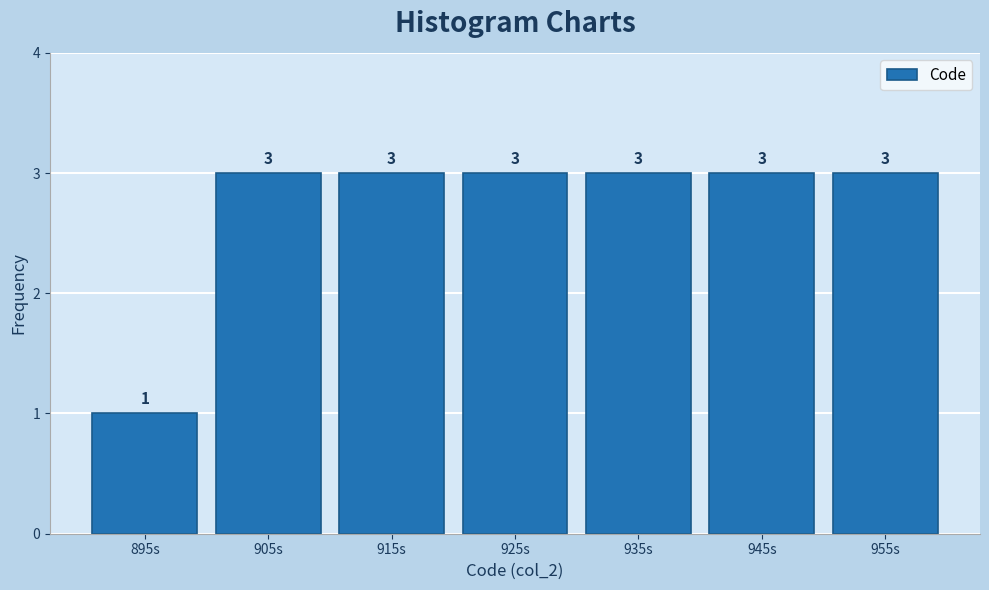

Reading right to left, what are all the values shown in this chart?

955s=3	945s=3	935s=3	925s=3	915s=3	905s=3	895s=1